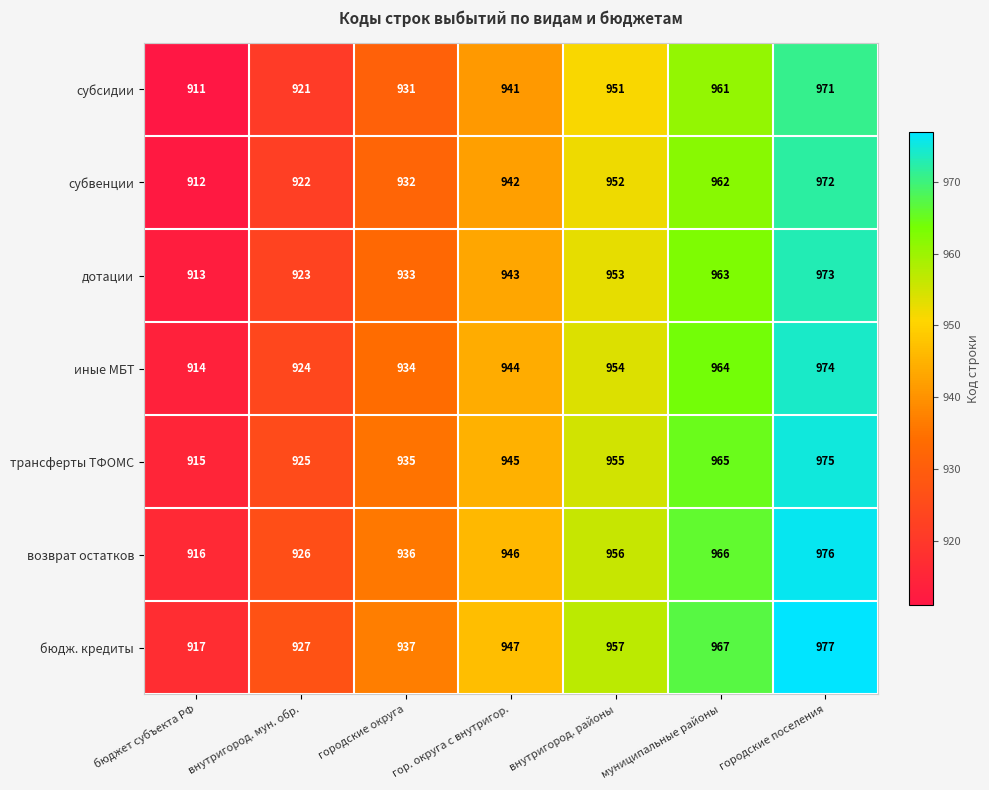

What is the difference between the highest and lowest values at муниципальные районы?

6